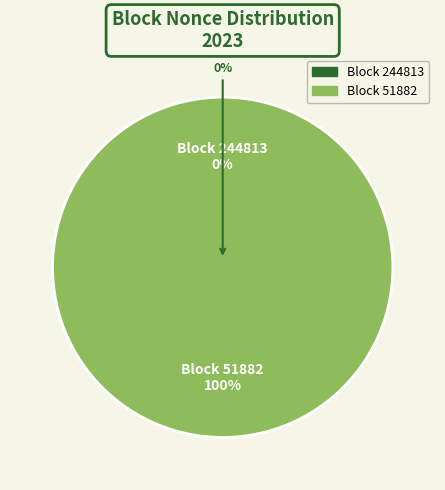

True or false: 244813 accounts for 0% of the total.

True